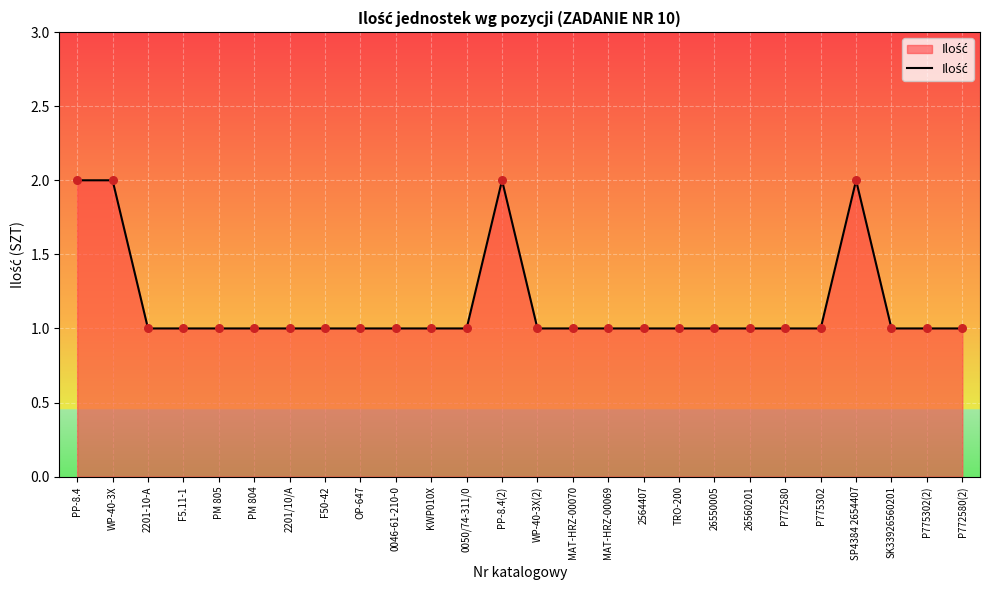

What is the ratio of the value at 0046-61-210-0 to the value at MAT-HRZ-00069?

1.0